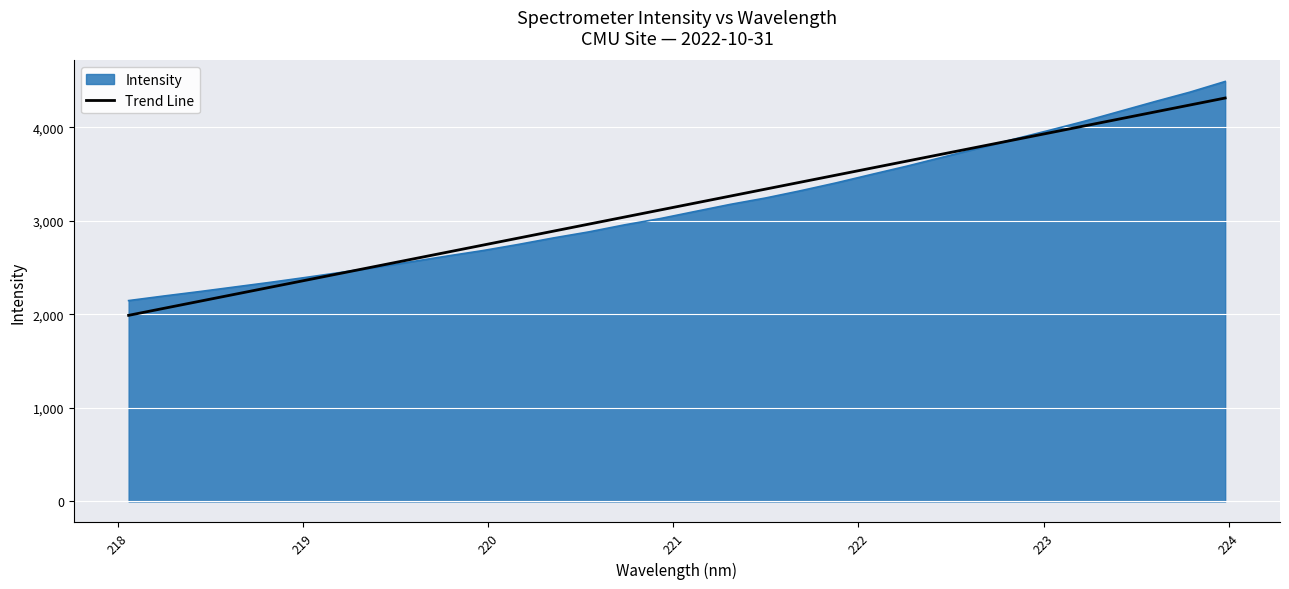

Which series has the largest range (max minus min)?

Intensity